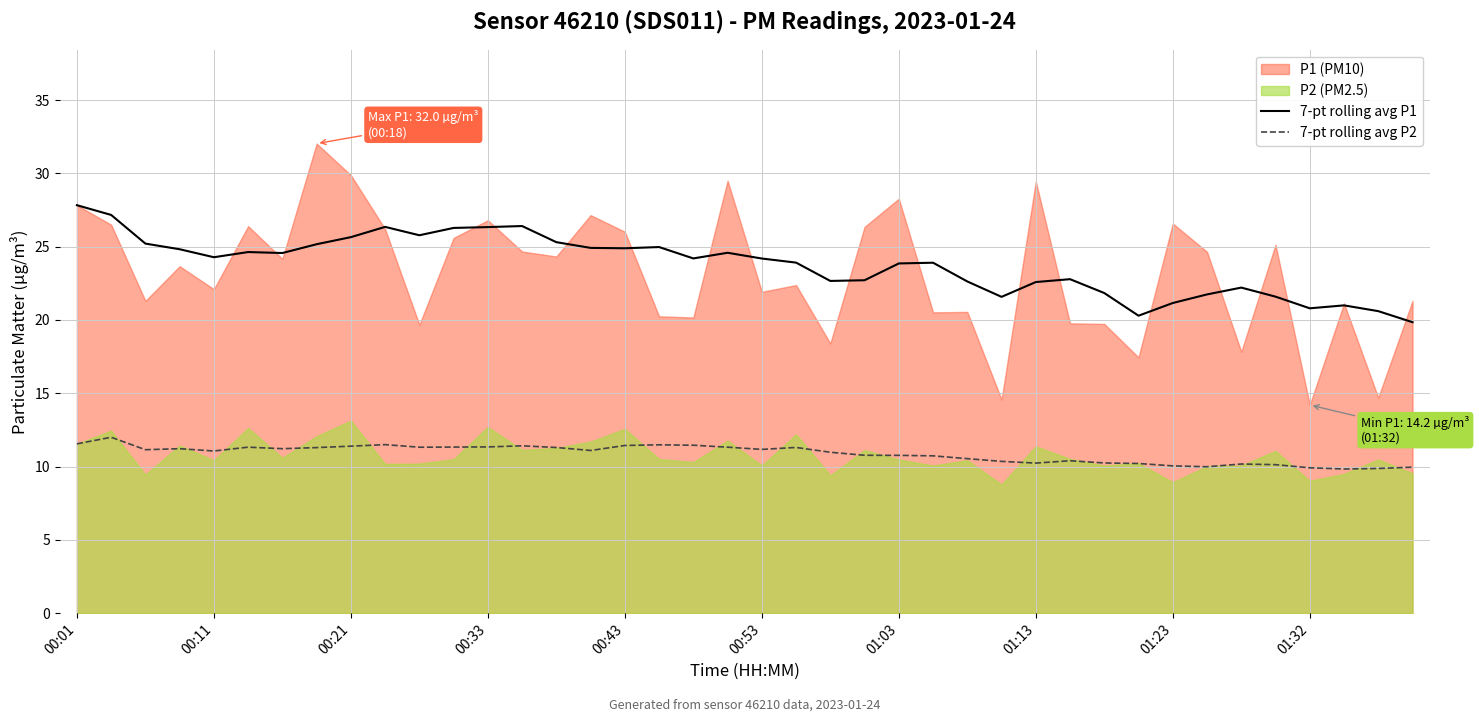

True or false: 7-pt rolling avg P1 has a value of 24.6 at 19.

True